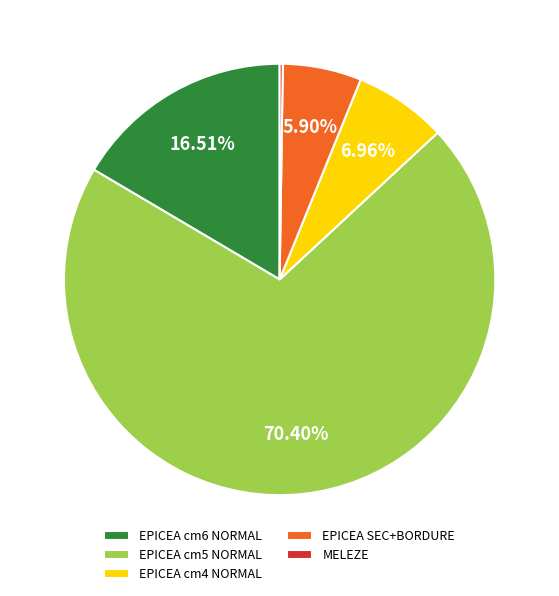

Which category accounts for the majority?

EPICEA cm5 NORMAL